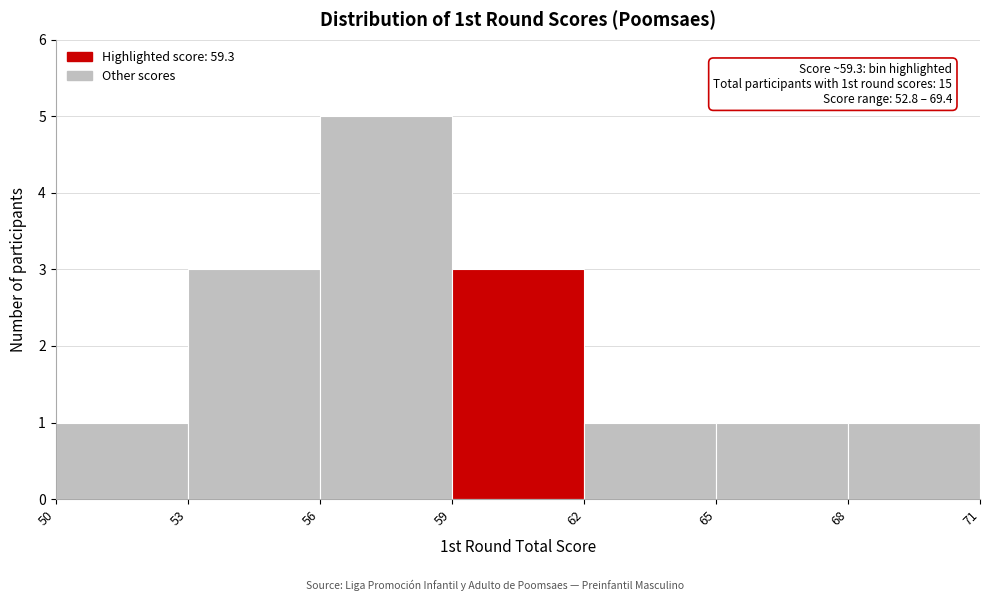

Over which range of the x-axis is the bar tallest?

56 to 59